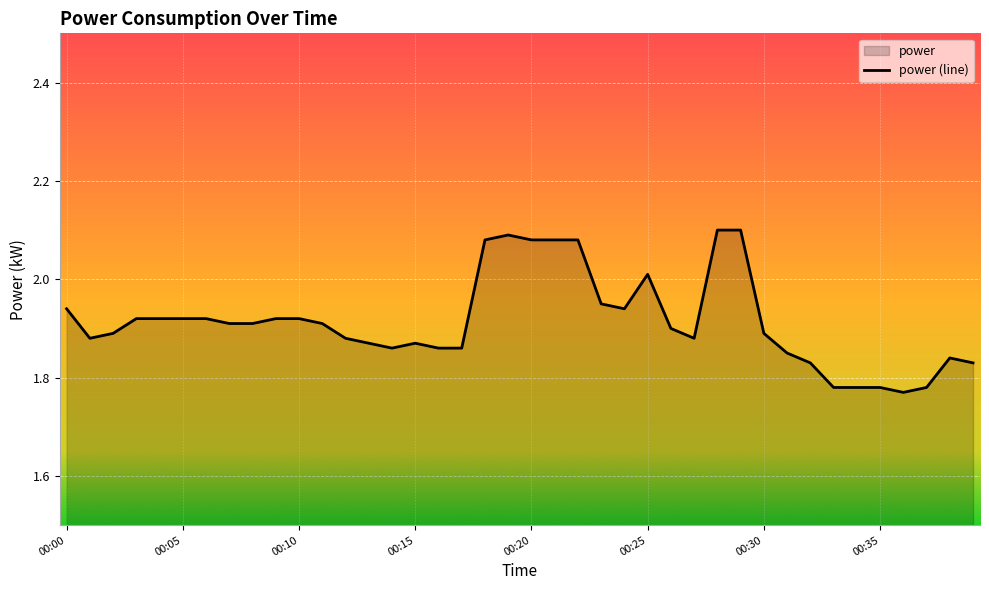

The chart shows a value of 2.9 at 00:15. True or false?

False